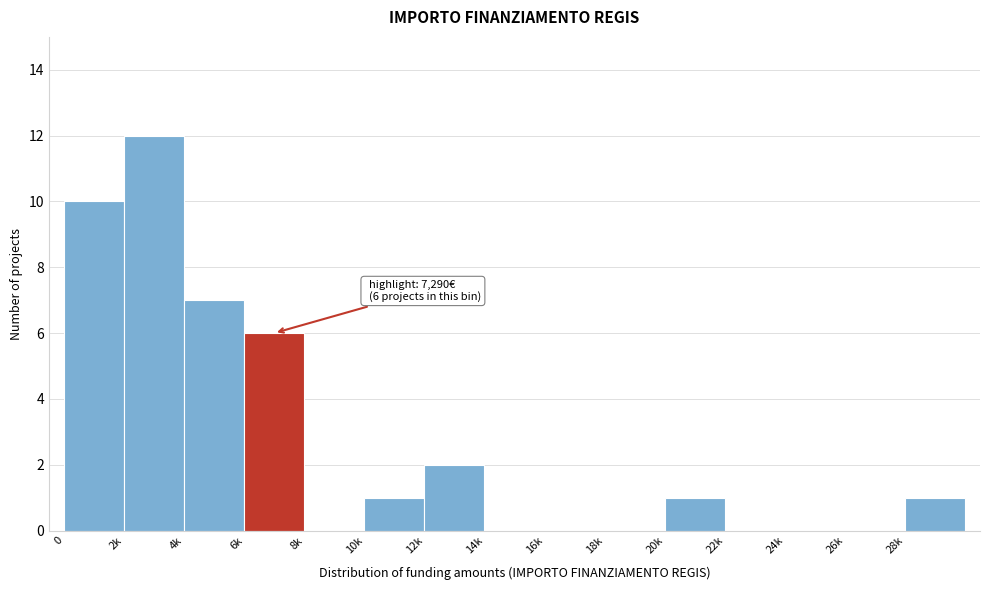

Reading left to right, transcribe all the data shown in this chart.

0=10	2k=12	4k=7	6k=6	8k=0	10k=1	12k=2	14k=0	16k=0	18k=0	20k=1	22k=0	24k=0	26k=0	28k=1